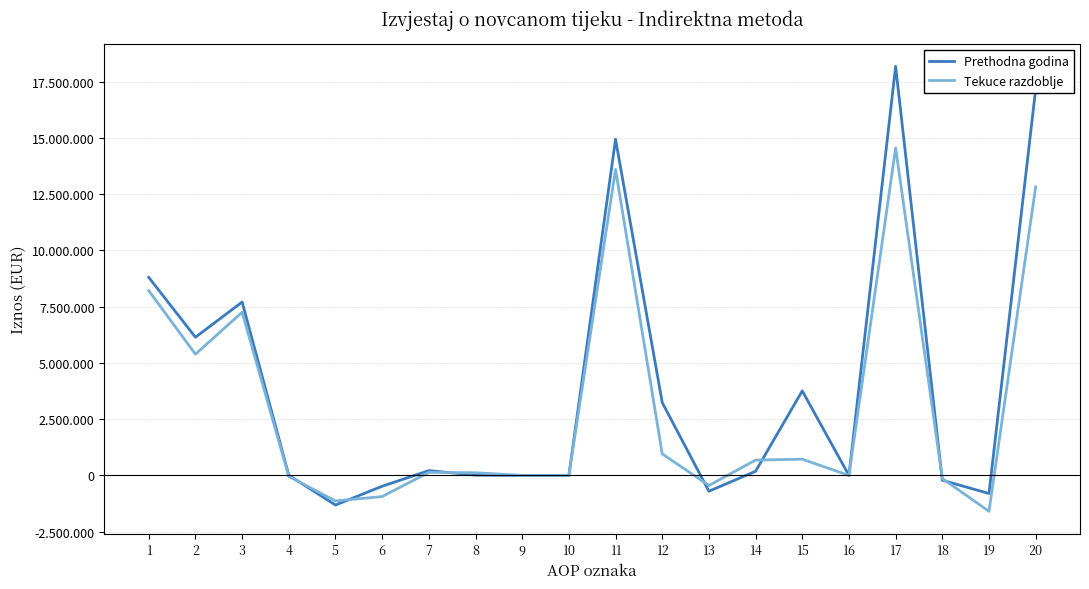

Does the chart display data point markers on the line(s)?

No